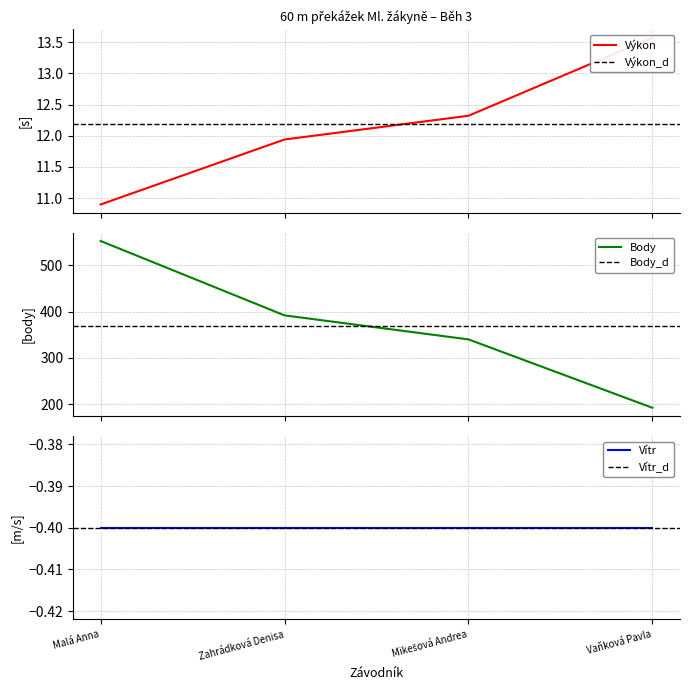

What is the greatest value displayed?

553.0